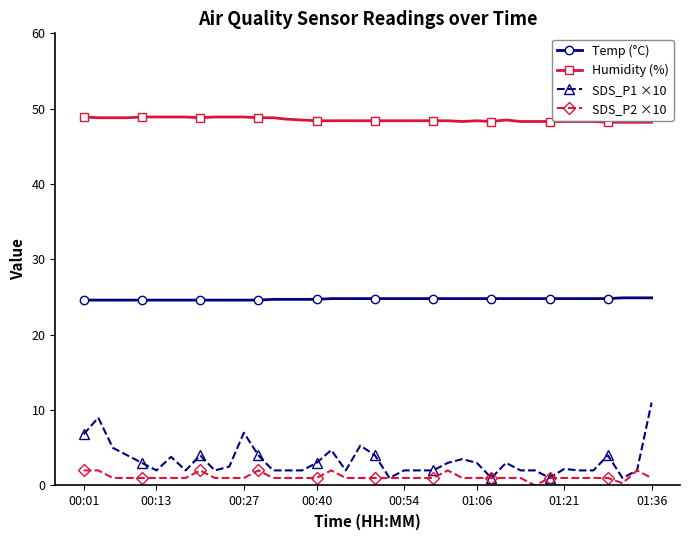

List the series in order of their peak value, highest first.

Humidity (%), Temp (°C), SDS_P1 ×10, SDS_P2 ×10